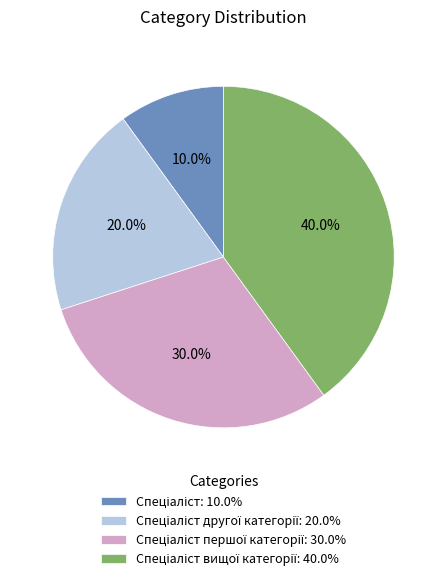

Is there any slice that represents more than half of the pie?

No